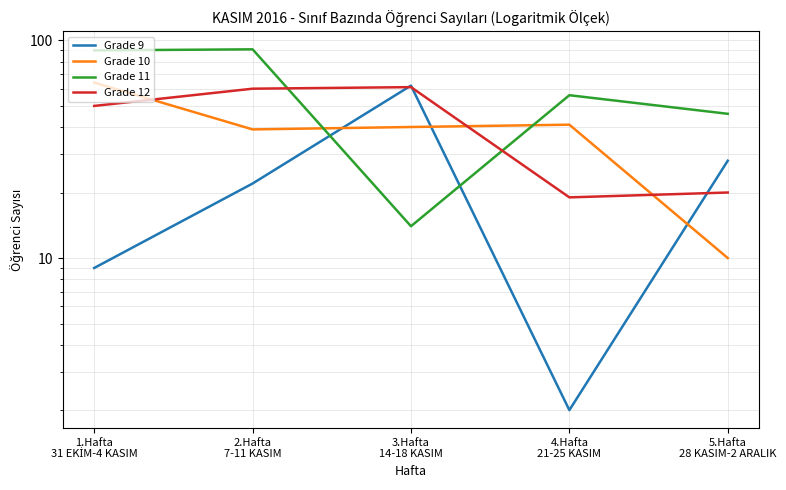

At which category does Grade 12 reach its first local valley?

4.Hafta
21-25 KASIM